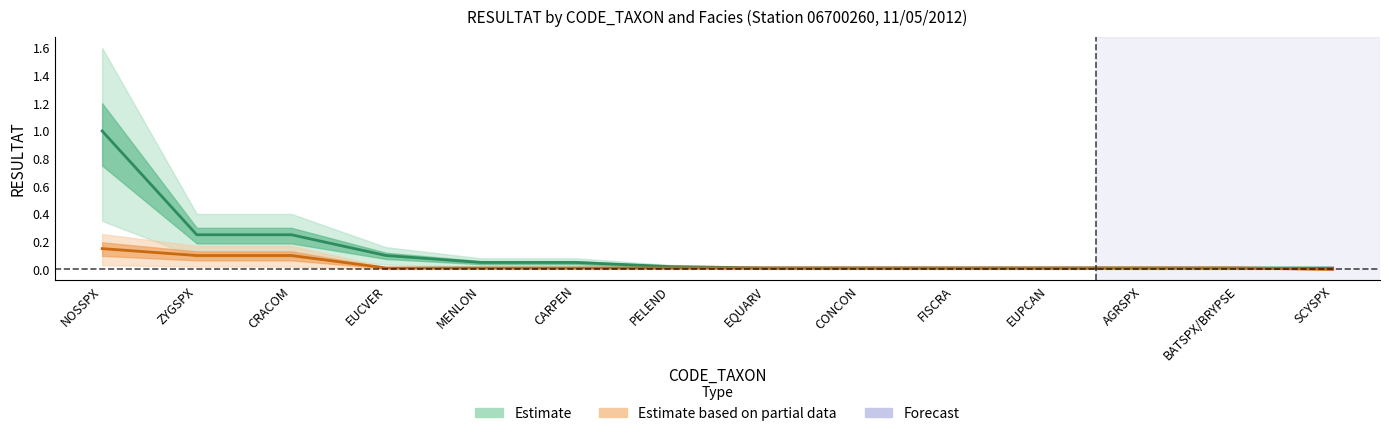

What position from the right is CRACOM?

12